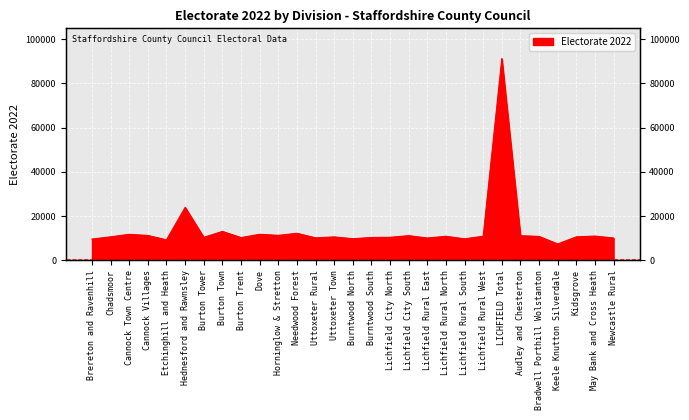

True or false: the data has more than 1 interior local peaks.

True